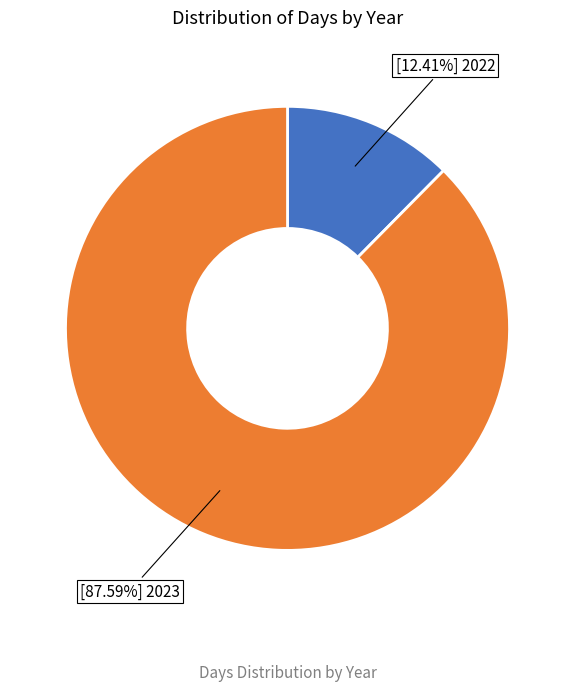

Is there any slice that represents more than half of the pie?

Yes